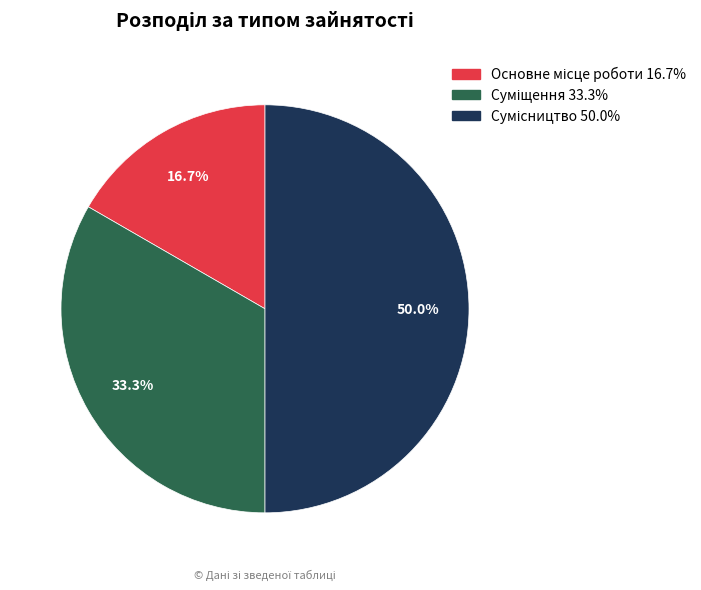

Count the number of slices in the pie.

3